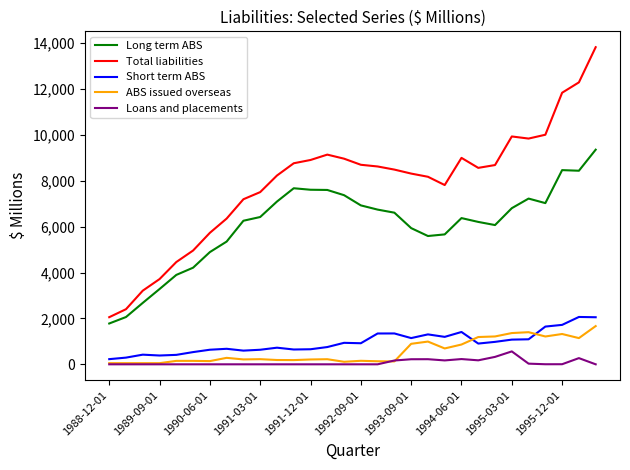

True or false: Long term ABS and Loans and placements cross at least once.

False